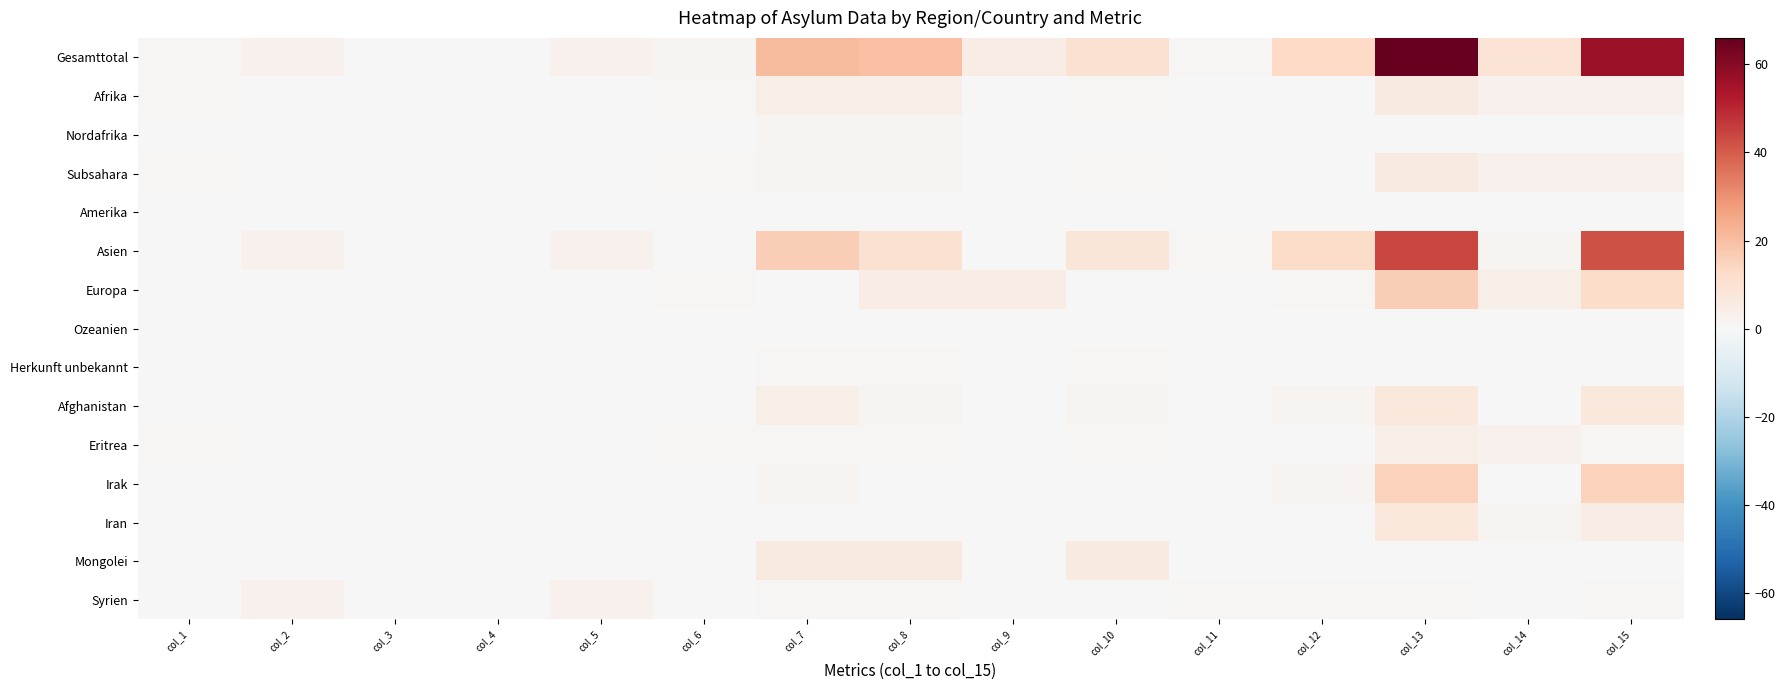

Reading left to right, extract all data points from this chart.

Gesamttotal: col_1=1	col_2=3	col_3=0	col_4=0	col_5=3	col_6=2	col_7=21	col_8=20	col_9=5	col_10=10	col_11=1	col_12=13	col_13=66	col_14=9	col_15=57
Afrika: col_1=1	col_2=0	col_3=0	col_4=0	col_5=0	col_6=1	col_7=4	col_8=4	col_9=0	col_10=1	col_11=0	col_12=0	col_13=6	col_14=3	col_15=3
Nordafrika: col_1=0	col_2=0	col_3=0	col_4=0	col_5=0	col_6=0	col_7=2	col_8=2	col_9=0	col_10=0	col_11=0	col_12=0	col_13=0	col_14=0	col_15=0
Subsahara: col_1=1	col_2=0	col_3=0	col_4=0	col_5=0	col_6=1	col_7=2	col_8=2	col_9=0	col_10=1	col_11=0	col_12=0	col_13=6	col_14=3	col_15=3
Amerika: col_1=0	col_2=0	col_3=0	col_4=0	col_5=0	col_6=0	col_7=0	col_8=0	col_9=0	col_10=0	col_11=0	col_12=0	col_13=0	col_14=0	col_15=0
Asien: col_1=0	col_2=3	col_3=0	col_4=0	col_5=3	col_6=0	col_7=16	col_8=10	col_9=0	col_10=8	col_11=1	col_12=12	col_13=44	col_14=2	col_15=42
Europa: col_1=0	col_2=0	col_3=0	col_4=0	col_5=0	col_6=1	col_7=0	col_8=5	col_9=5	col_10=0	col_11=0	col_12=1	col_13=16	col_14=4	col_15=12
Ozeanien: col_1=0	col_2=0	col_3=0	col_4=0	col_5=0	col_6=0	col_7=0	col_8=0	col_9=0	col_10=0	col_11=0	col_12=0	col_13=0	col_14=0	col_15=0
Herkunft unbekannt: col_1=0	col_2=0	col_3=0	col_4=0	col_5=0	col_6=0	col_7=1	col_8=1	col_9=0	col_10=1	col_11=0	col_12=0	col_13=0	col_14=0	col_15=0
Afghanistan: col_1=0	col_2=0	col_3=0	col_4=0	col_5=0	col_6=0	col_7=4	col_8=2	col_9=0	col_10=2	col_11=0	col_12=2	col_13=7	col_14=0	col_15=7
Eritrea: col_1=1	col_2=0	col_3=0	col_4=0	col_5=0	col_6=1	col_7=1	col_8=1	col_9=0	col_10=1	col_11=0	col_12=0	col_13=4	col_14=3	col_15=1
Irak: col_1=0	col_2=0	col_3=0	col_4=0	col_5=0	col_6=0	col_7=2	col_8=0	col_9=0	col_10=0	col_11=0	col_12=2	col_13=15	col_14=0	col_15=15
Iran: col_1=0	col_2=0	col_3=0	col_4=0	col_5=0	col_6=0	col_7=0	col_8=0	col_9=0	col_10=0	col_11=0	col_12=0	col_13=7	col_14=2	col_15=5
Mongolei: col_1=0	col_2=0	col_3=0	col_4=0	col_5=0	col_6=0	col_7=6	col_8=6	col_9=0	col_10=6	col_11=0	col_12=0	col_13=0	col_14=0	col_15=0
Syrien: col_1=0	col_2=3	col_3=0	col_4=0	col_5=3	col_6=0	col_7=1	col_8=1	col_9=0	col_10=0	col_11=1	col_12=1	col_13=1	col_14=0	col_15=1